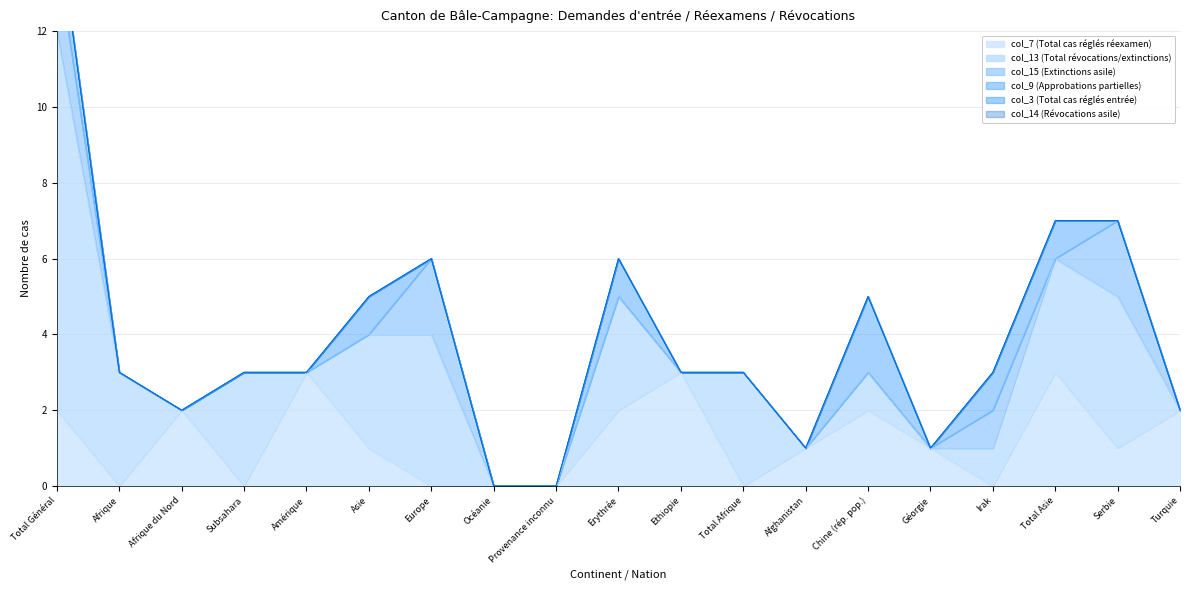

What position from the left is Subsahara?

4